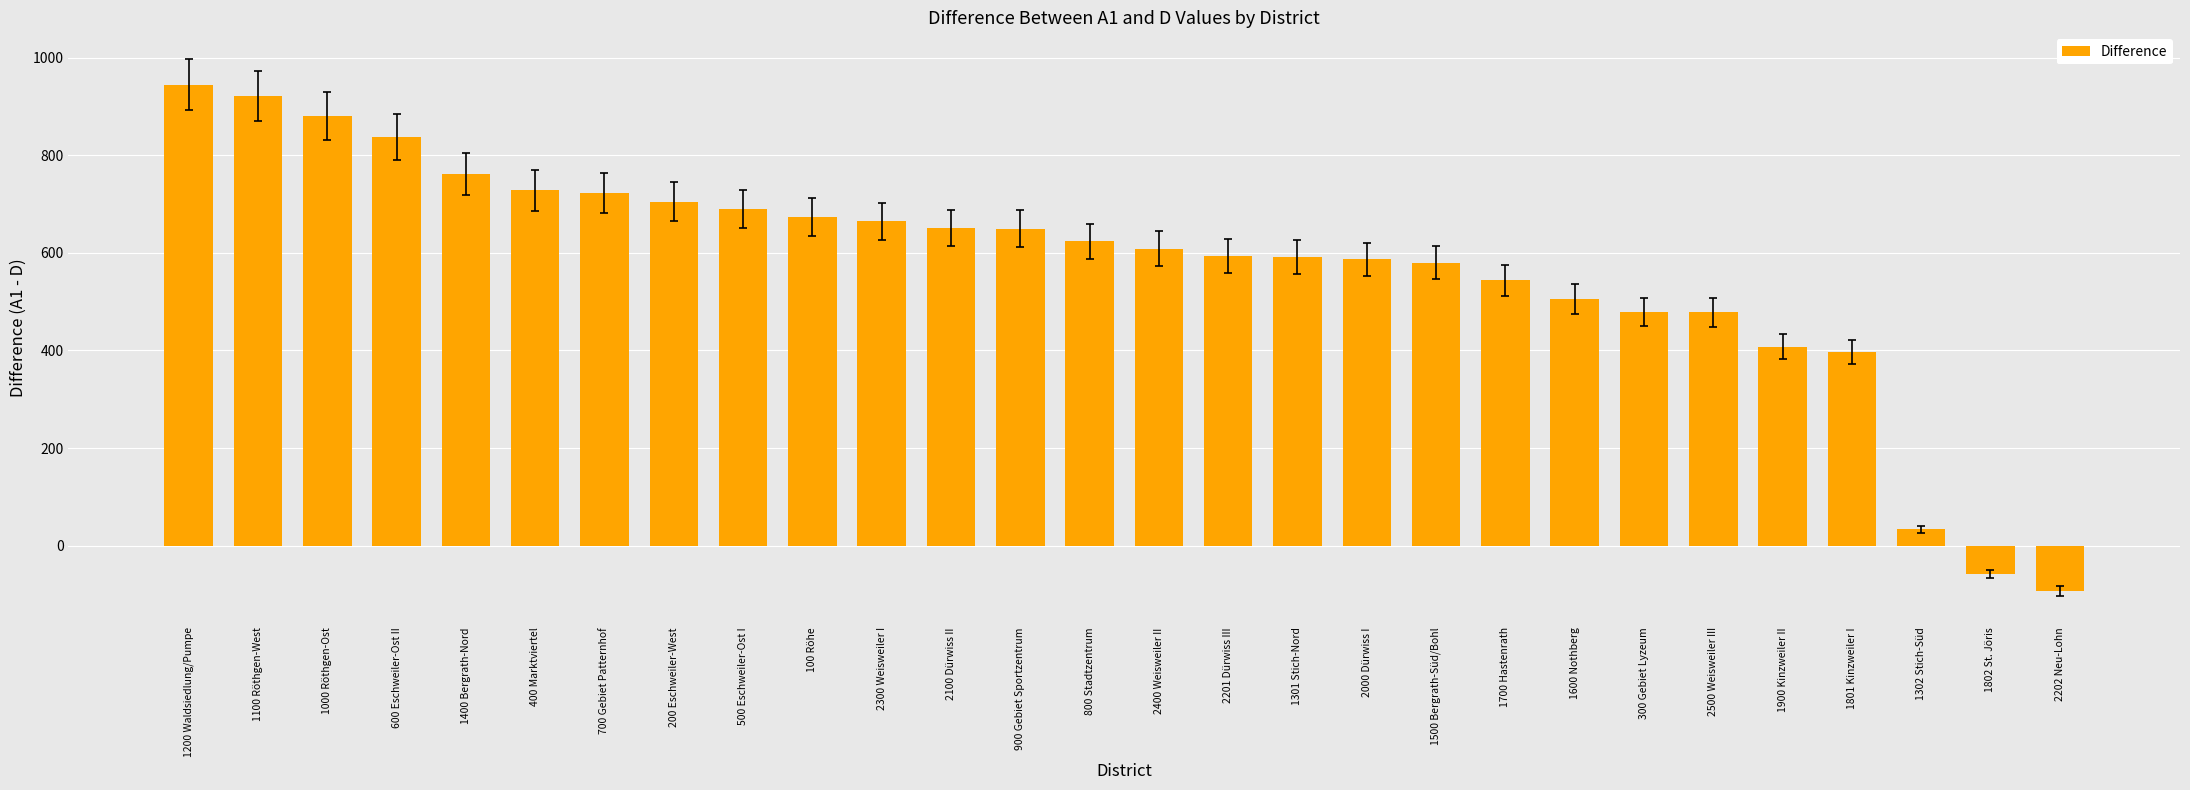

Read the value at 900 Gebiet Sportzentrum.

650